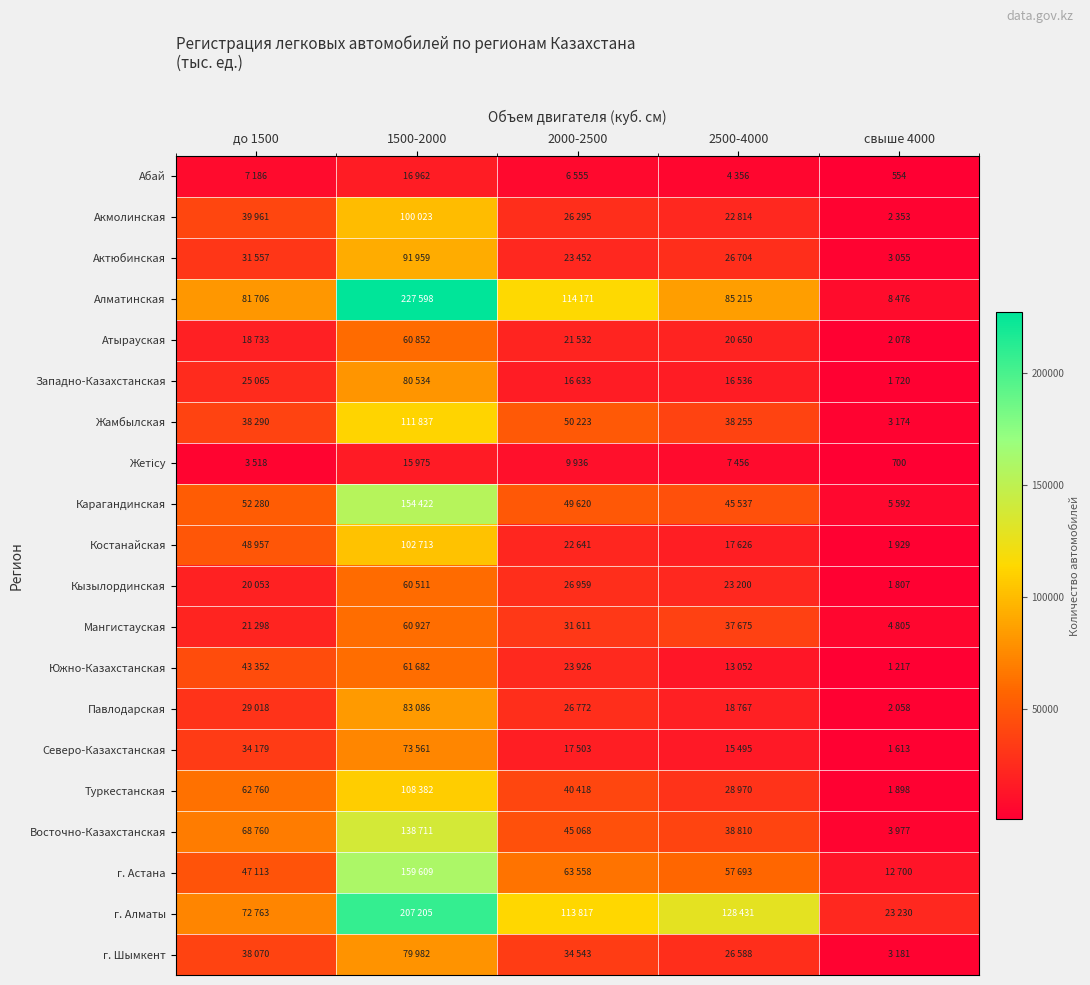

The value of Восточно-Казахстанская at 2000-2500 is 45068. True or false?

True